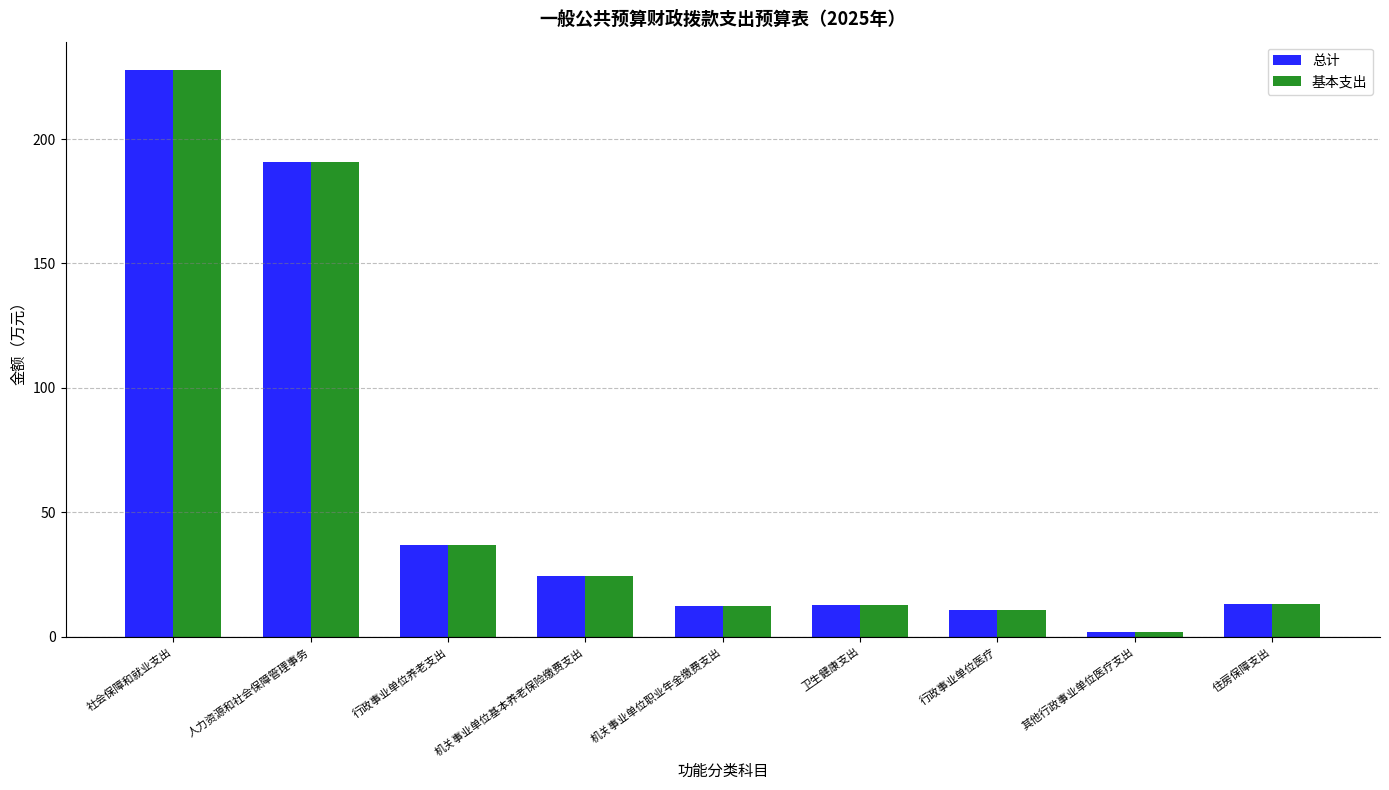

What is the difference between the second highest and second lowest values in the 总计 series?

180.0